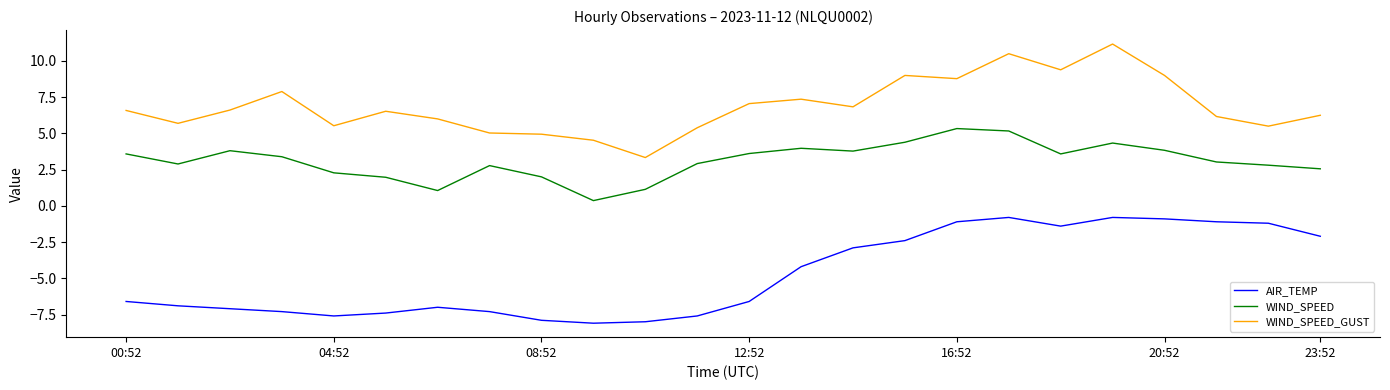

List the series in order of their overall mean, lowest first.

AIR_TEMP, WIND_SPEED, WIND_SPEED_GUST